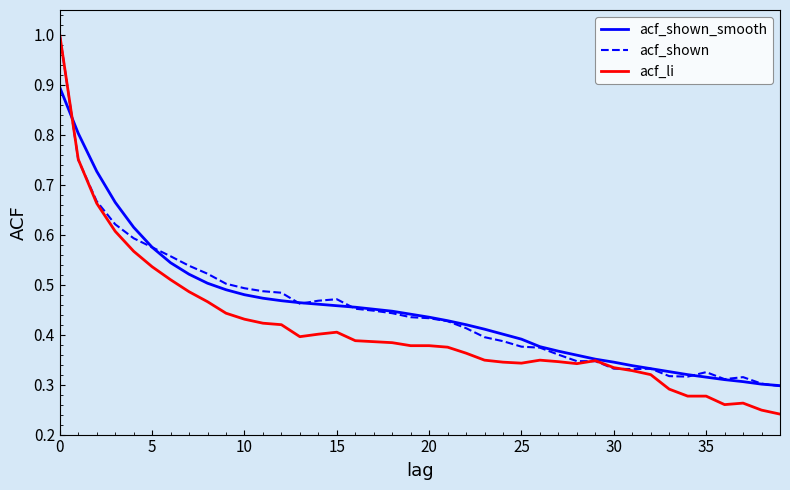

What is the sum of all acf_shown values?

18.0